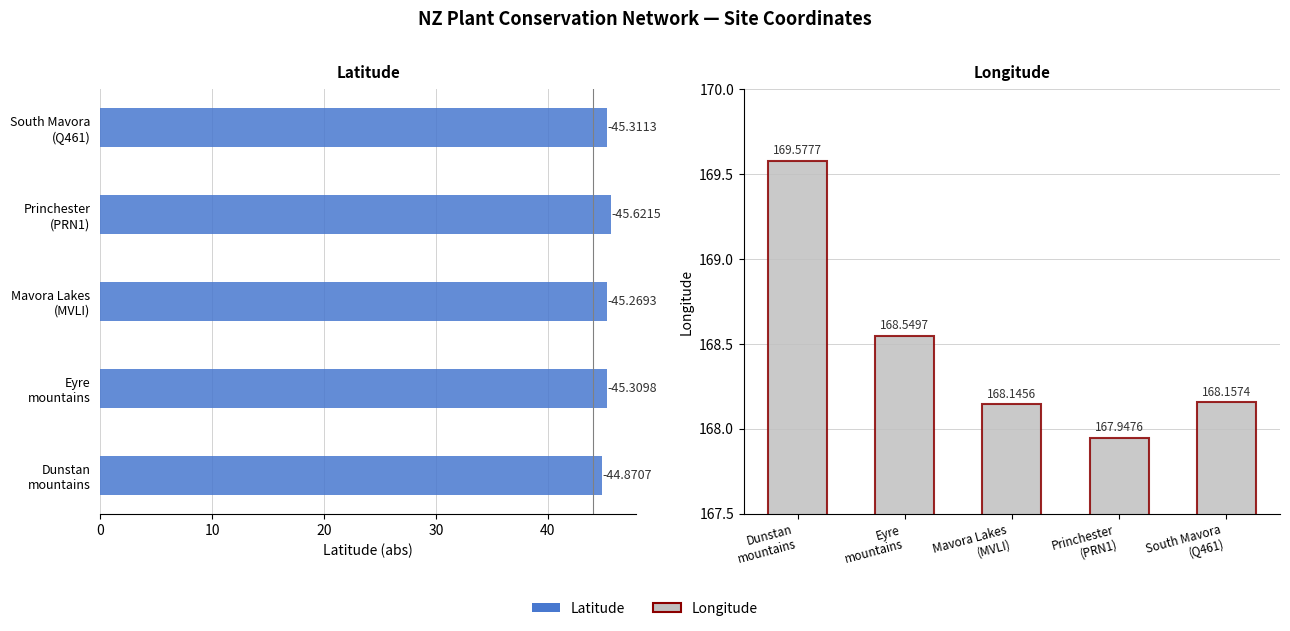

Which series has the largest range (max minus min)?

Longitude